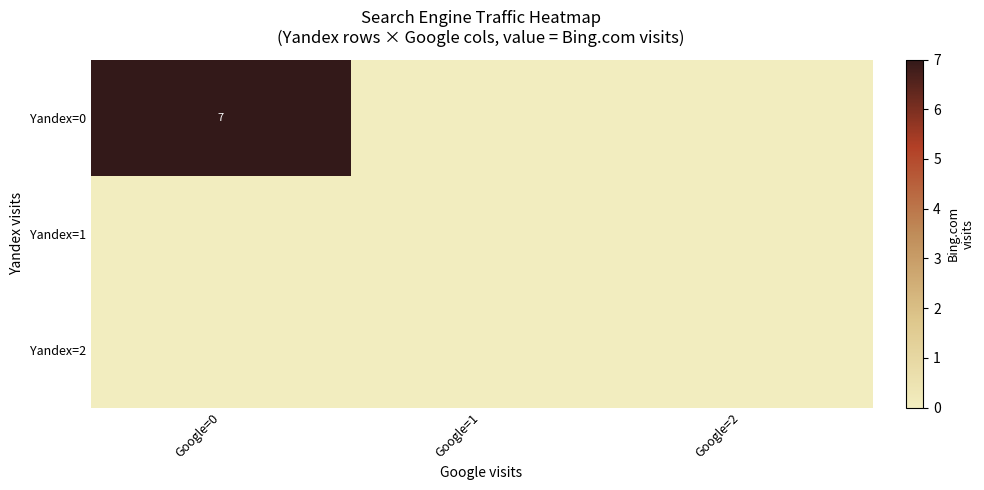

At how many categories does at least one series exceed 1?

1